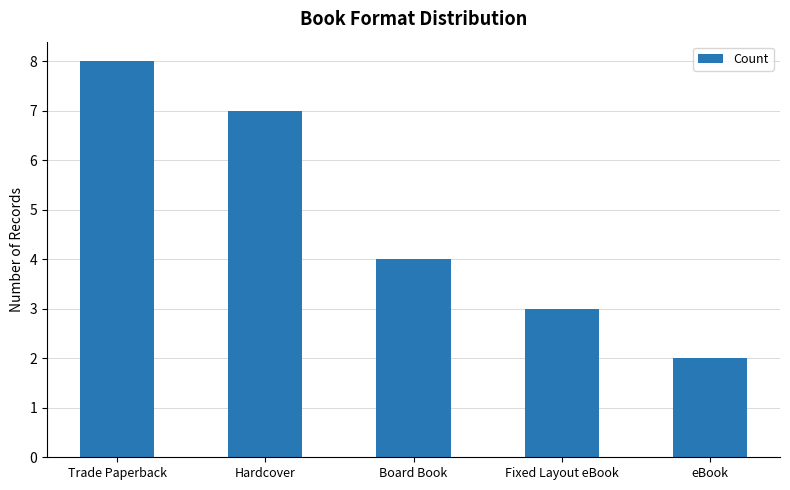

What is the change in value from Board Book to Fixed Layout eBook?

-1